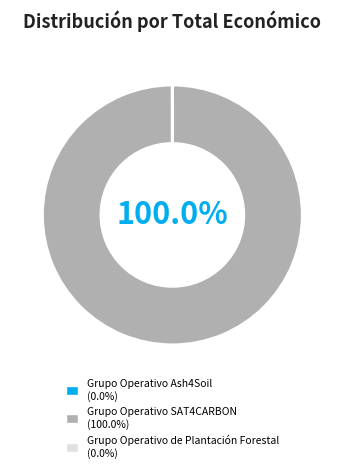

To the nearest percent, what is the average slice percentage?

33%